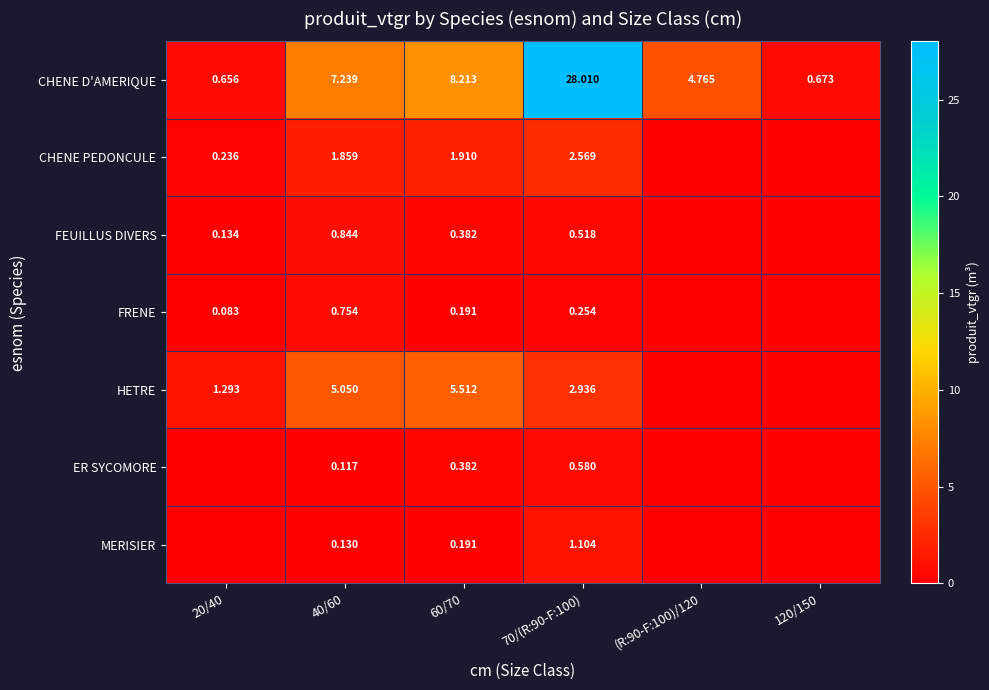

Where does the CHENE PEDONCULE series first go above 1?

40/60